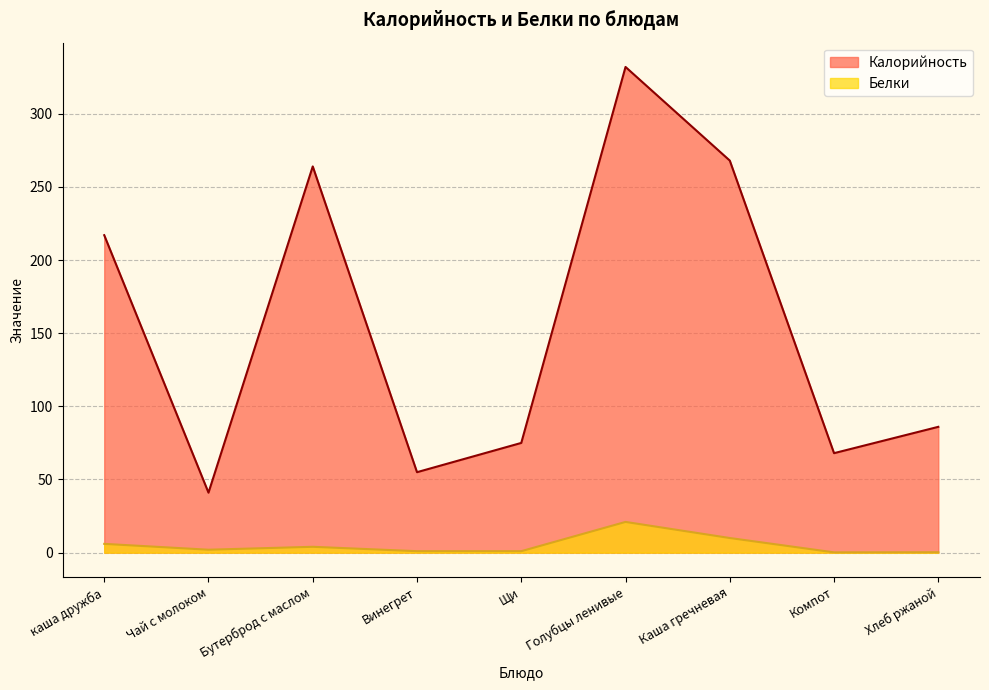

Does the chart have visible grid lines?

Yes